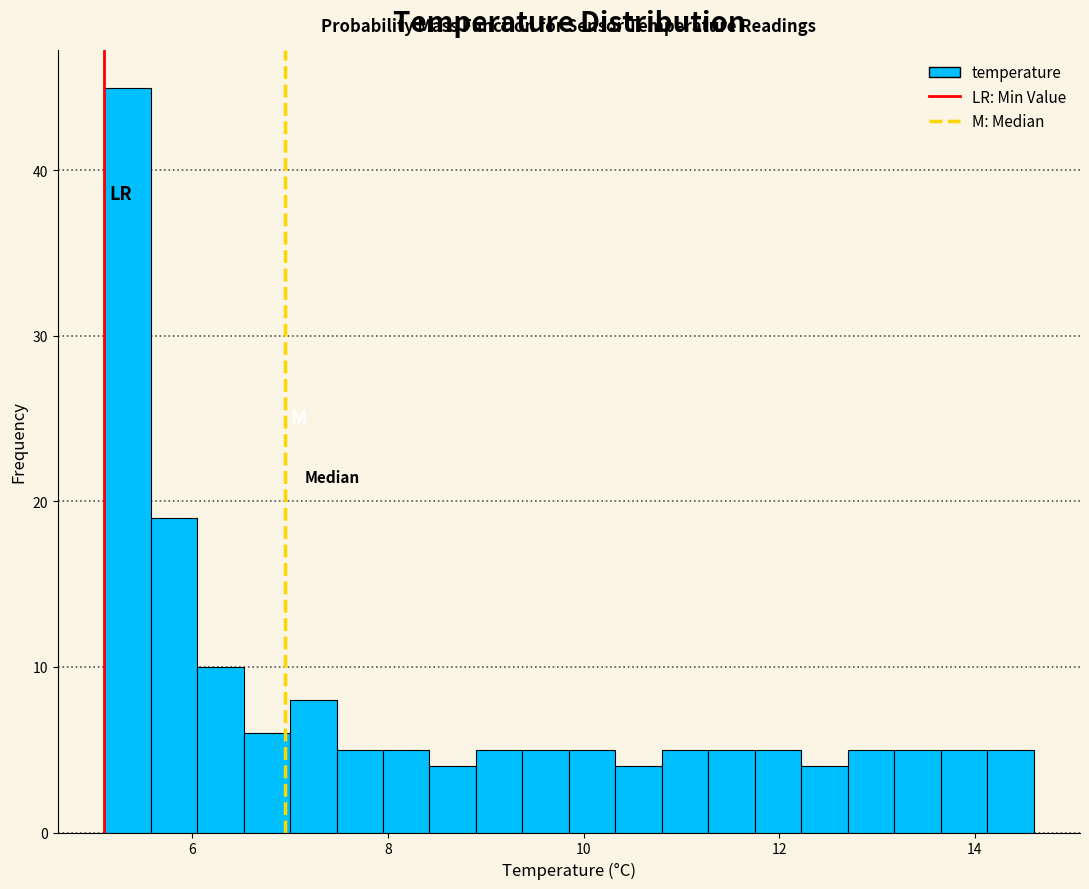

Around what value on the x-axis is the tallest bar? Give the approximate position of its centre, as read against the axis.

5.4